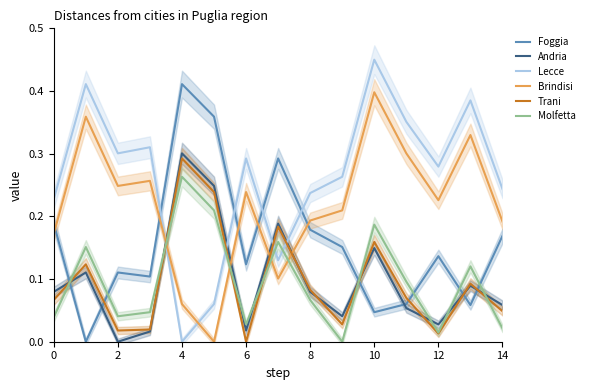

The Brindisi series shows 0.0 at 14. True or false?

False